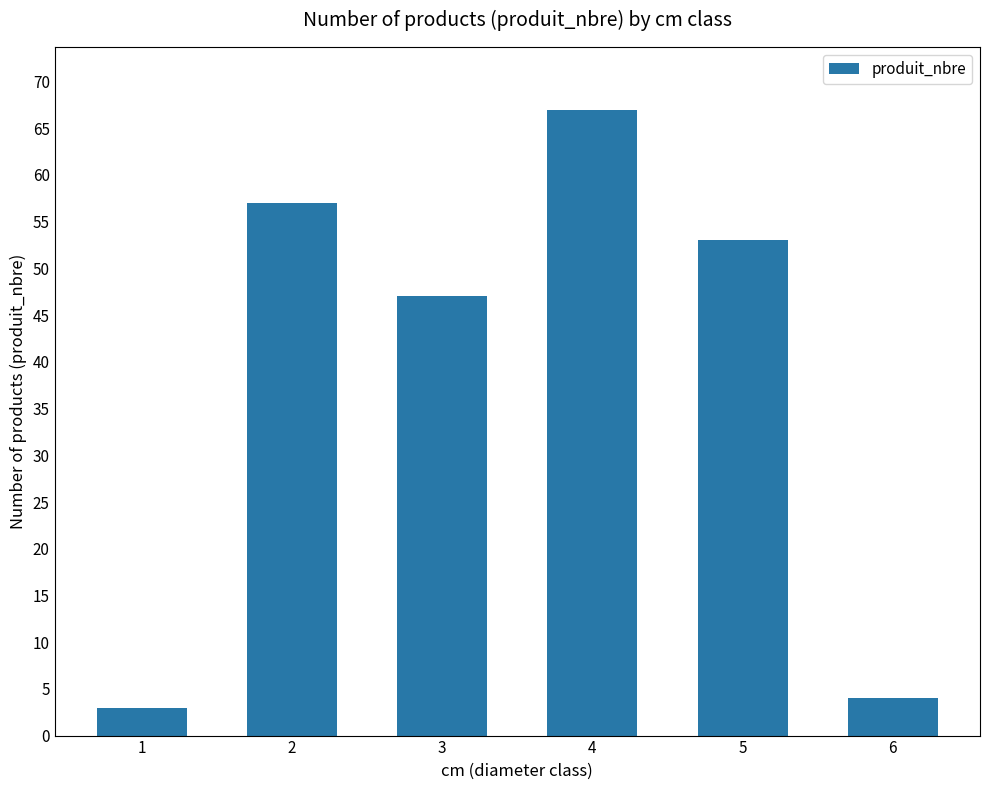

What is the value of the 2nd bar from the left?

57